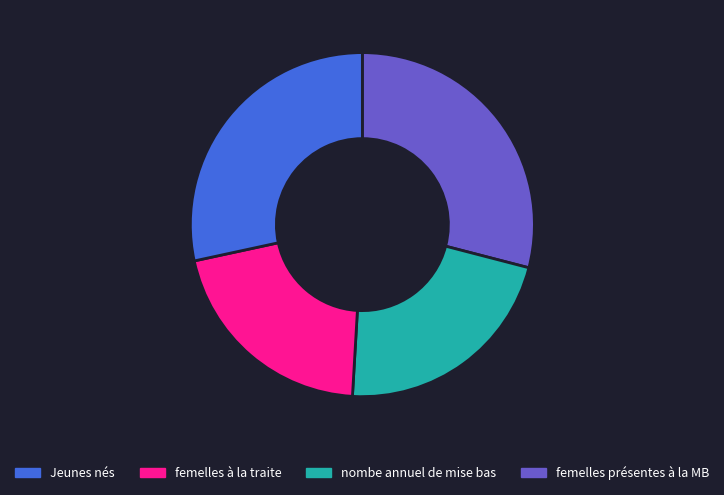

Is there any slice that represents more than half of the pie?

No